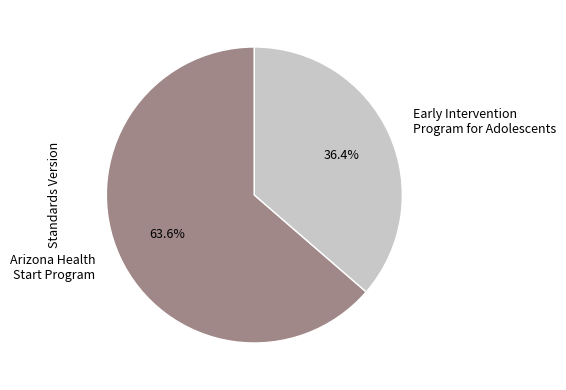

Do Arizona Health Start Program and Early Intervention Program for Adolescents together represent more than half of the pie?

Yes